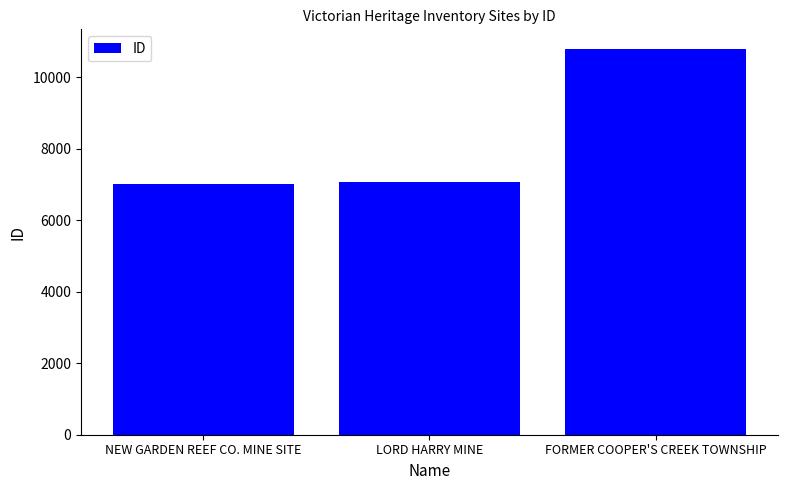

What value does the data have at LORD HARRY MINE, to the nearest 50?

7100